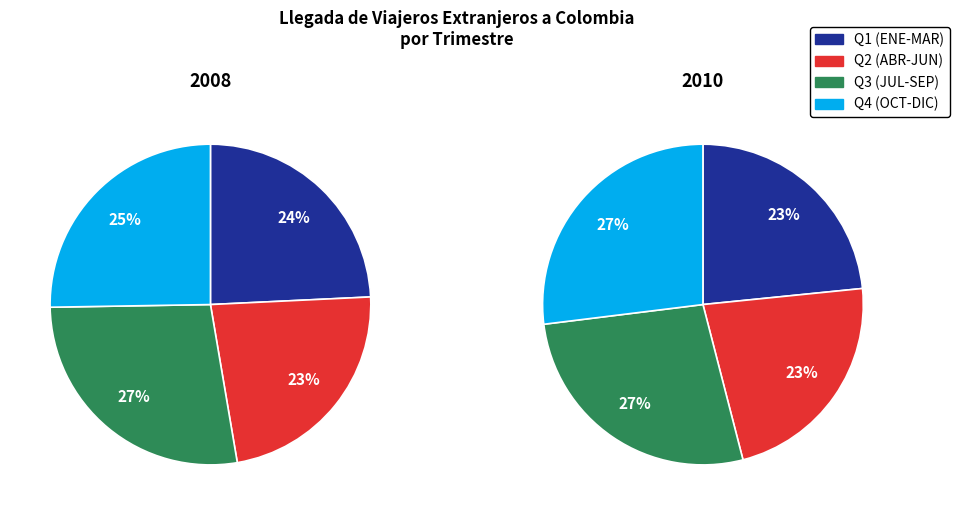

Is there a majority slice in this chart?

No